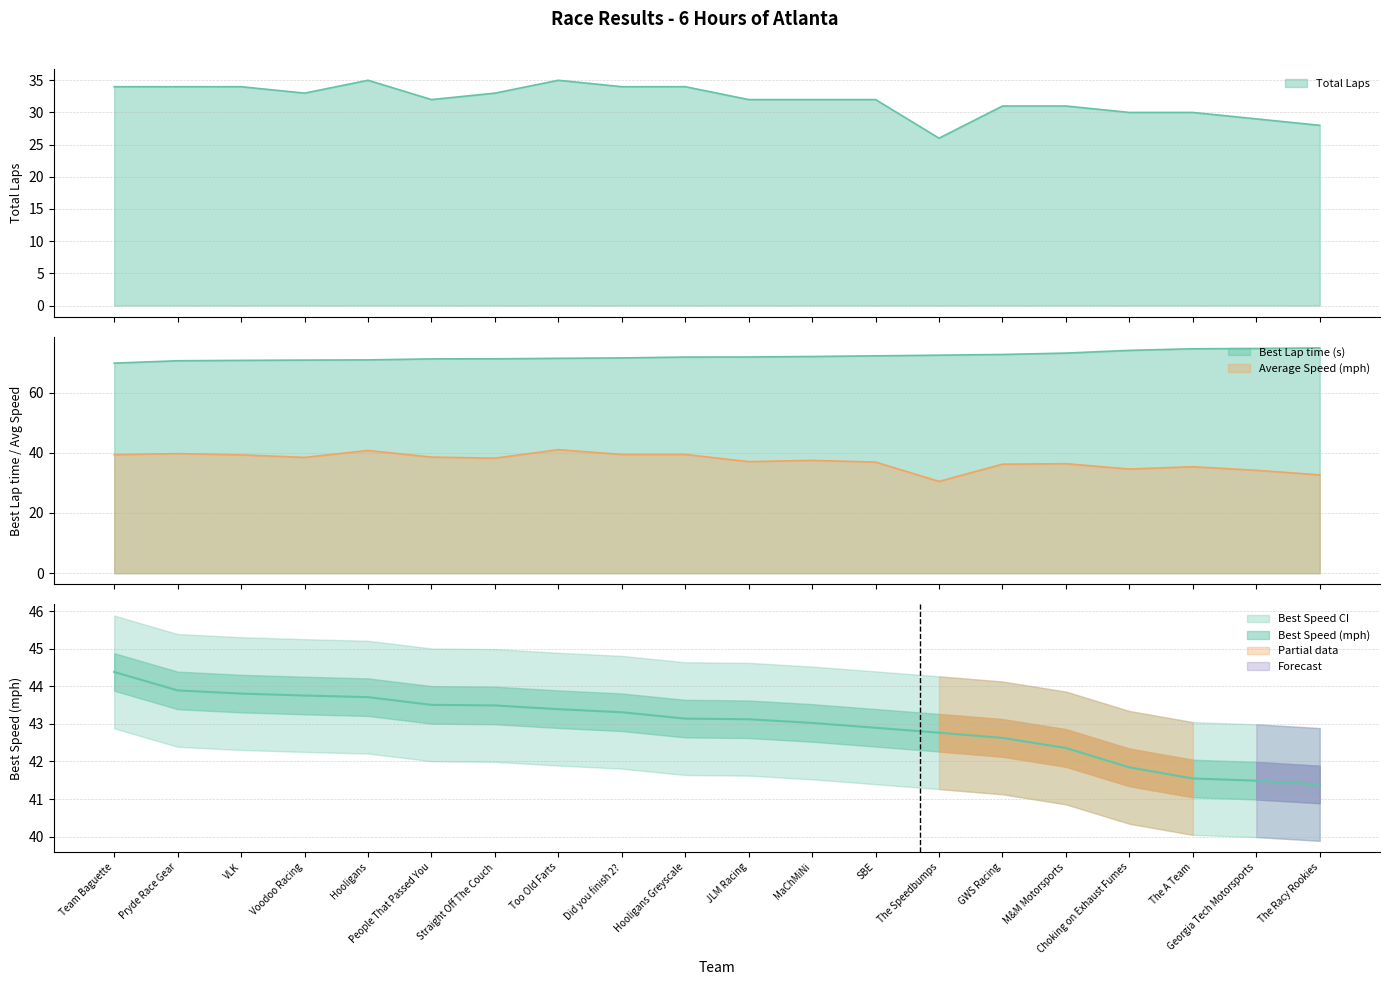

At how many categories does at least one series exceed 51?

20